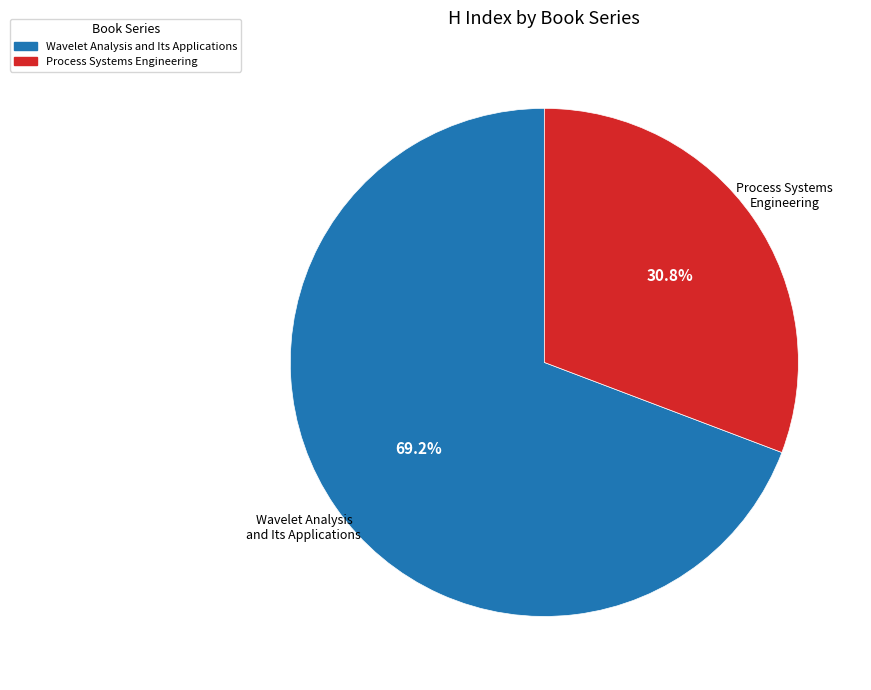

Which category accounts for the majority?

Wavelet Analysis and Its Applications